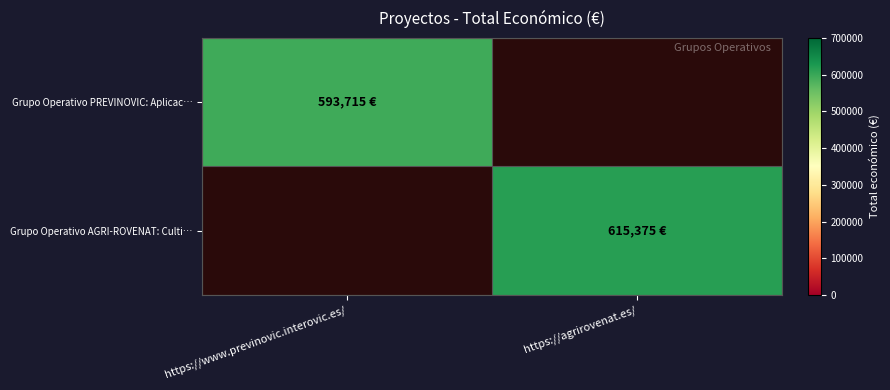

The Grupo Operativo AGRI-ROVENAT: Culti… series shows 821614.9 at https://agrirovenat.es/. True or false?

False